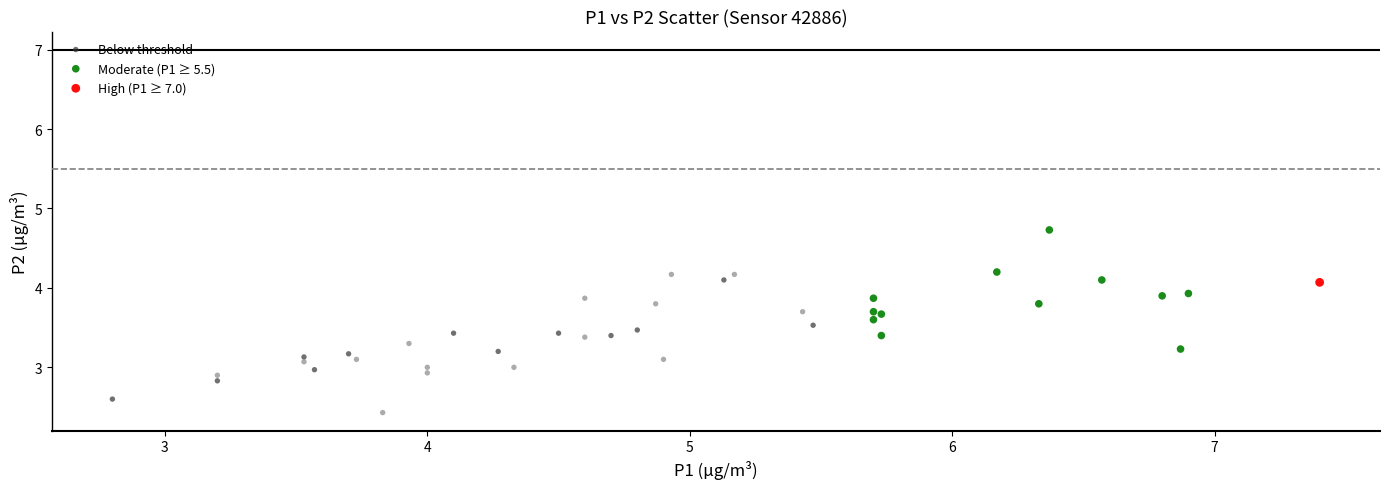

Which series contains the highest Y value?

Moderate (P1 ≥ 5.5)